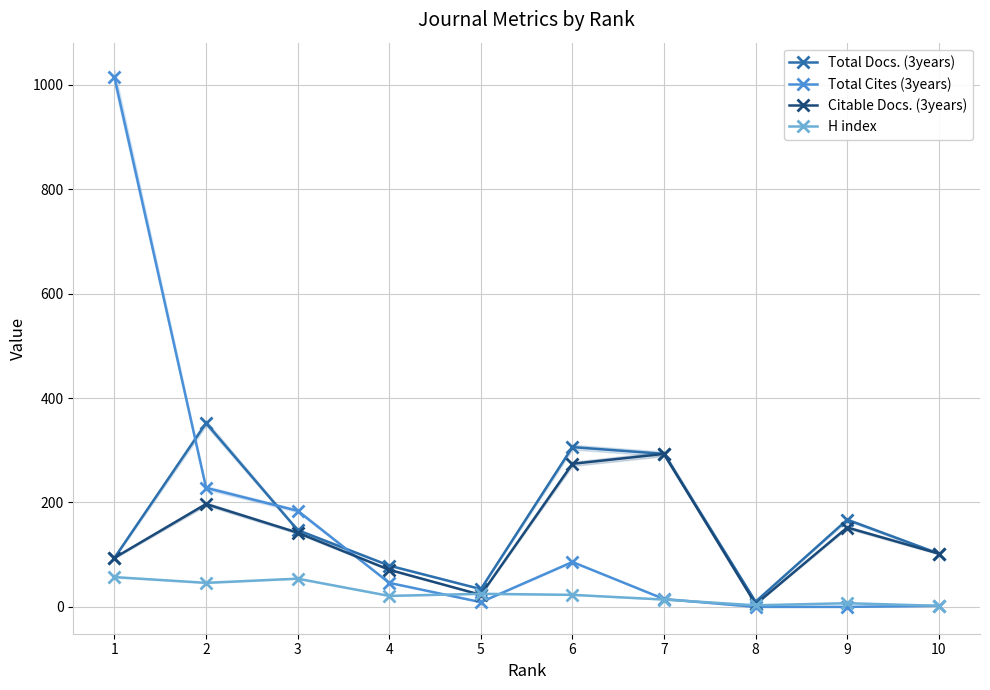

Rank the series by their maximum value, from lowest to highest.

H index, Citable Docs. (3years), Total Docs. (3years), Total Cites (3years)